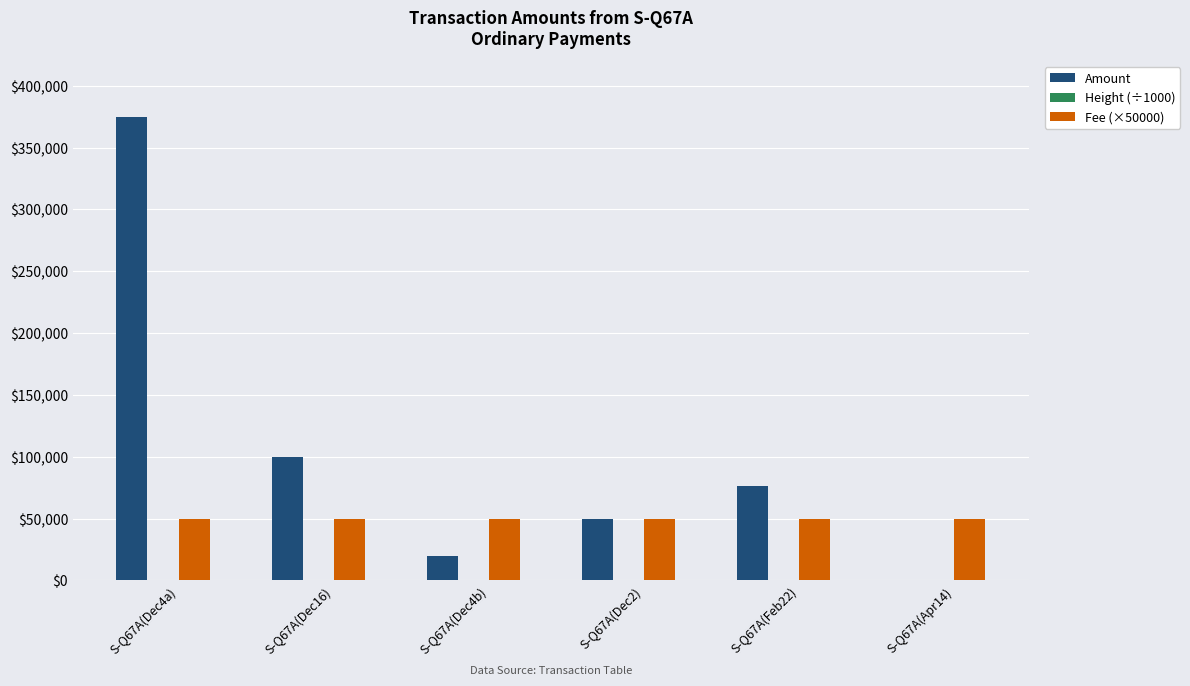

Which category has the highest value across all series?

S-Q67A(Dec4a)